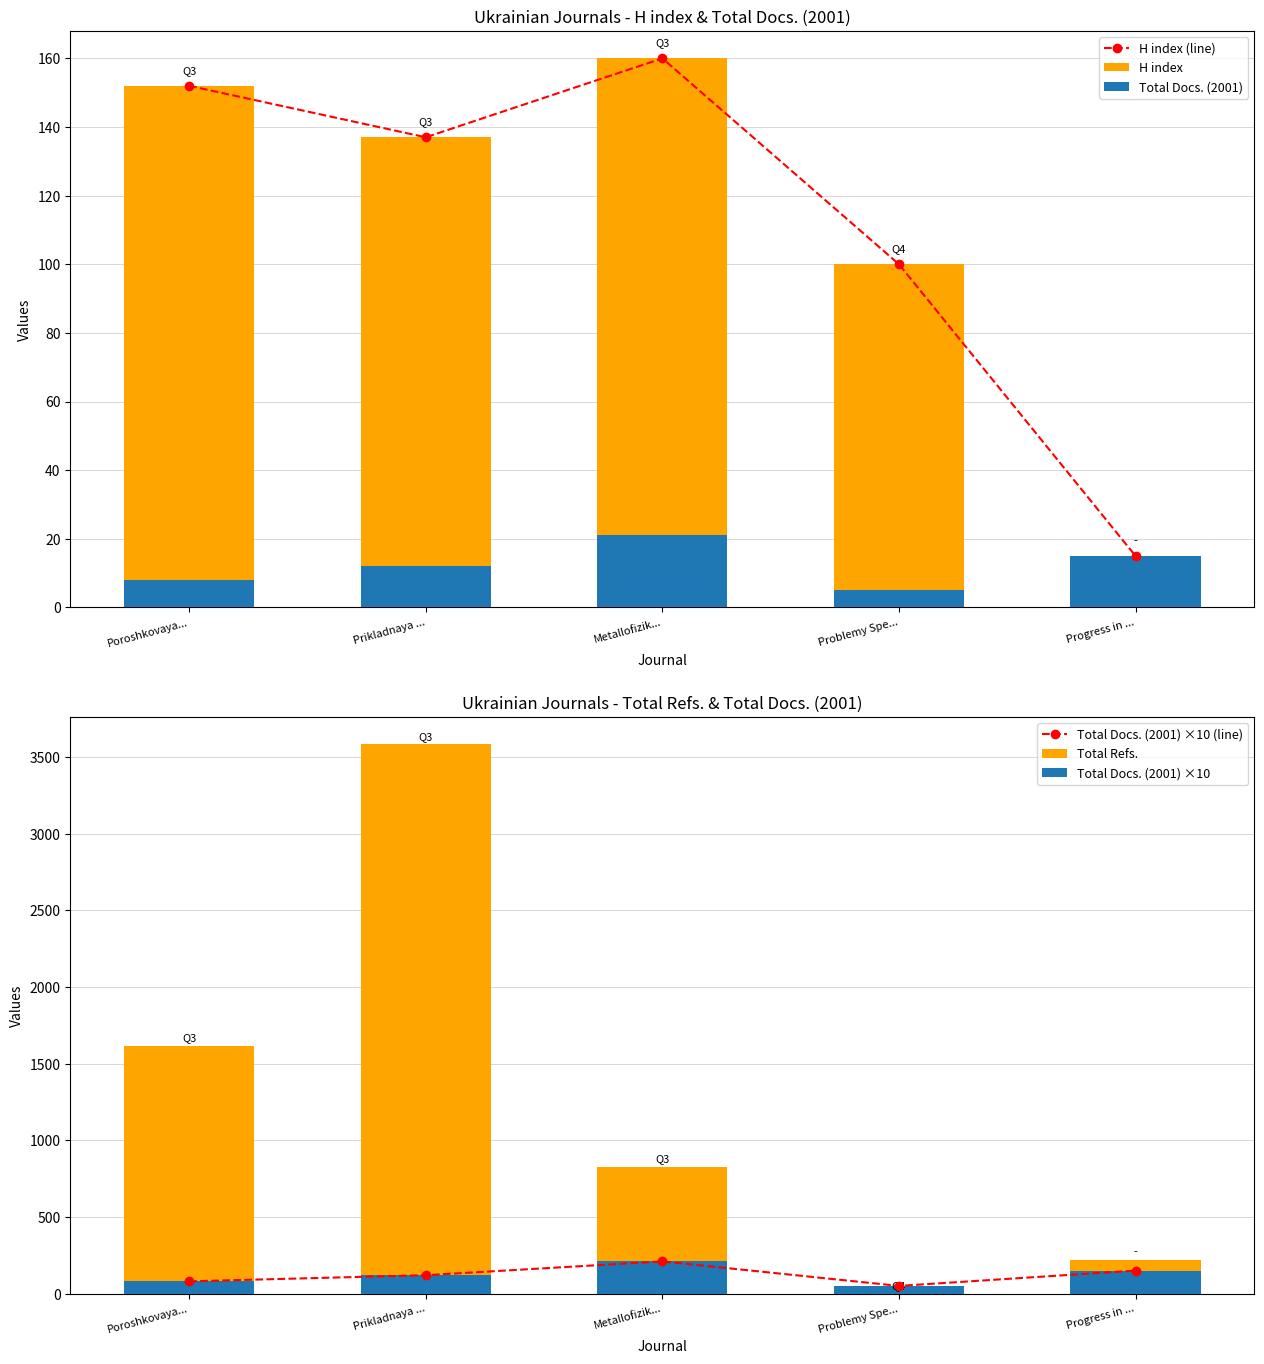

Does the chart contain stacked bars?

No